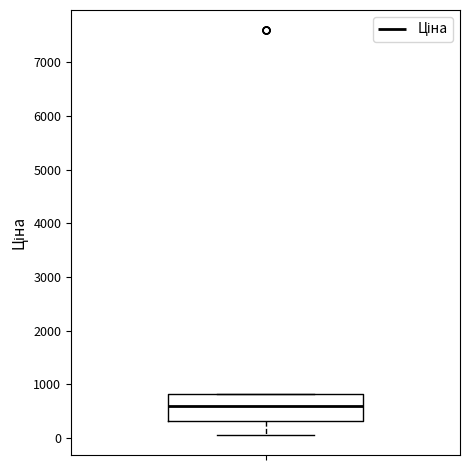

Read this box plot against the y-axis: the position of the median line, the range covered by the box, and the ends of both whiskers. The values are not printed on the chart, so give them approximately, as read against the axis.

median 600, box 300 to 800, whiskers 100 to 800